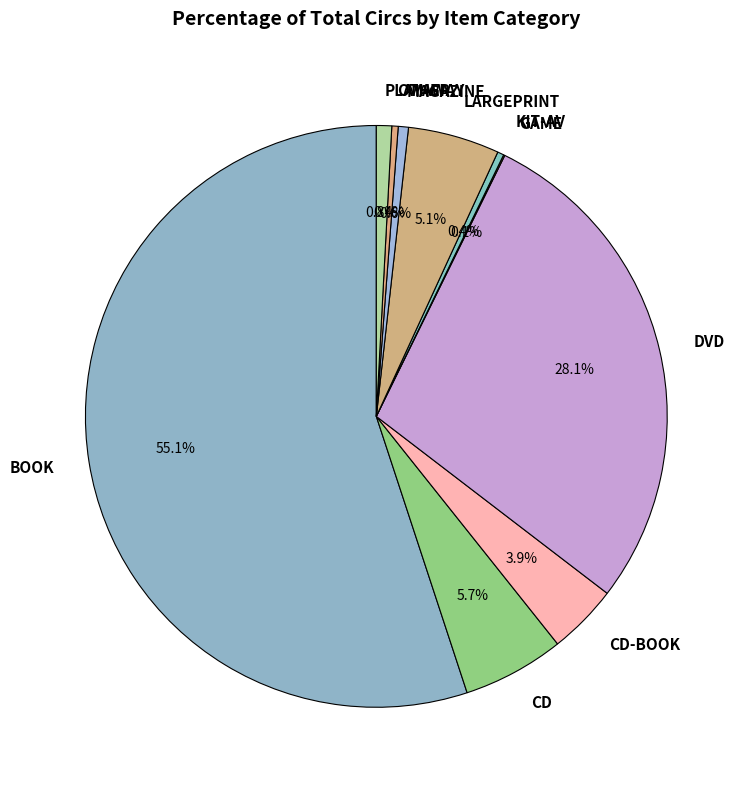

Between CD-BOOK and PLAYAWAY, which is larger?

CD-BOOK